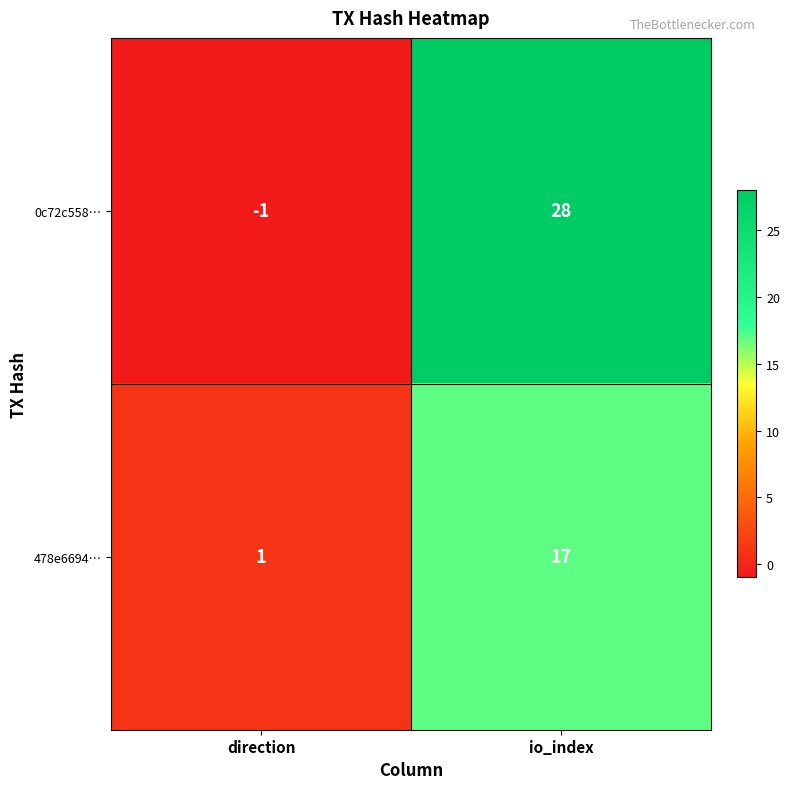

At which label is 478e6694… closest to 9?

direction